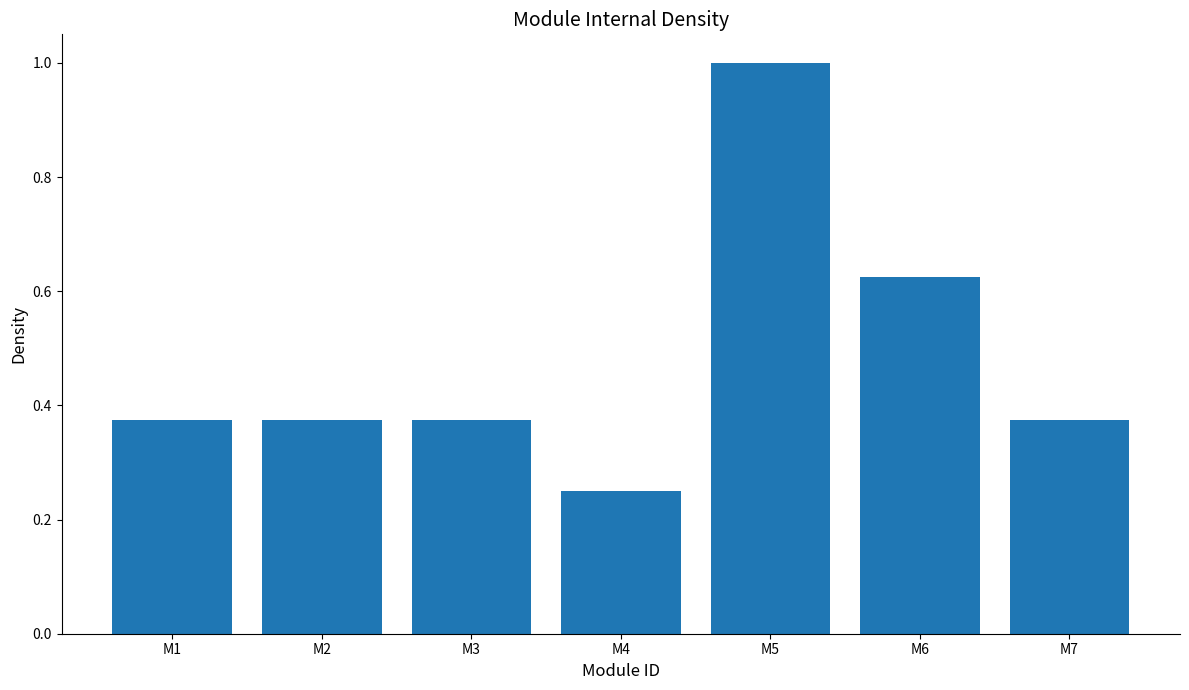

True or false: the data shows 0.2 at M1.

False